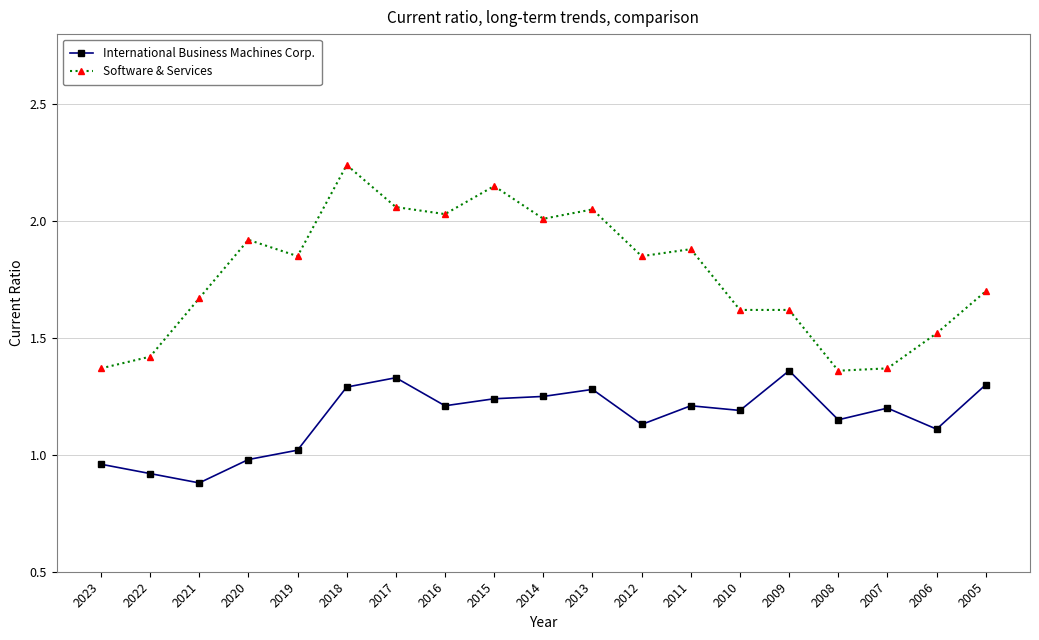

How many lines are shown in the chart?

2